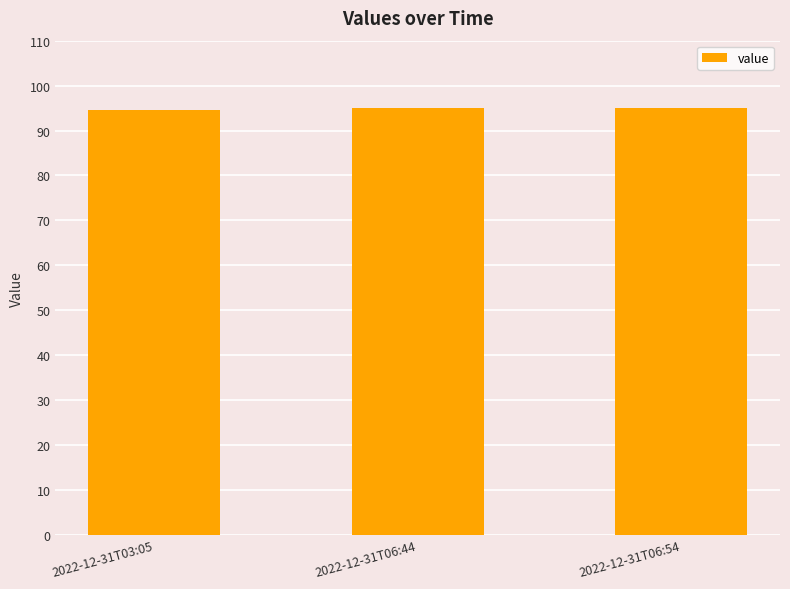

What is the sum of the values at 2022-12-31T06:44 and 2022-12-31T06:54?

189.8